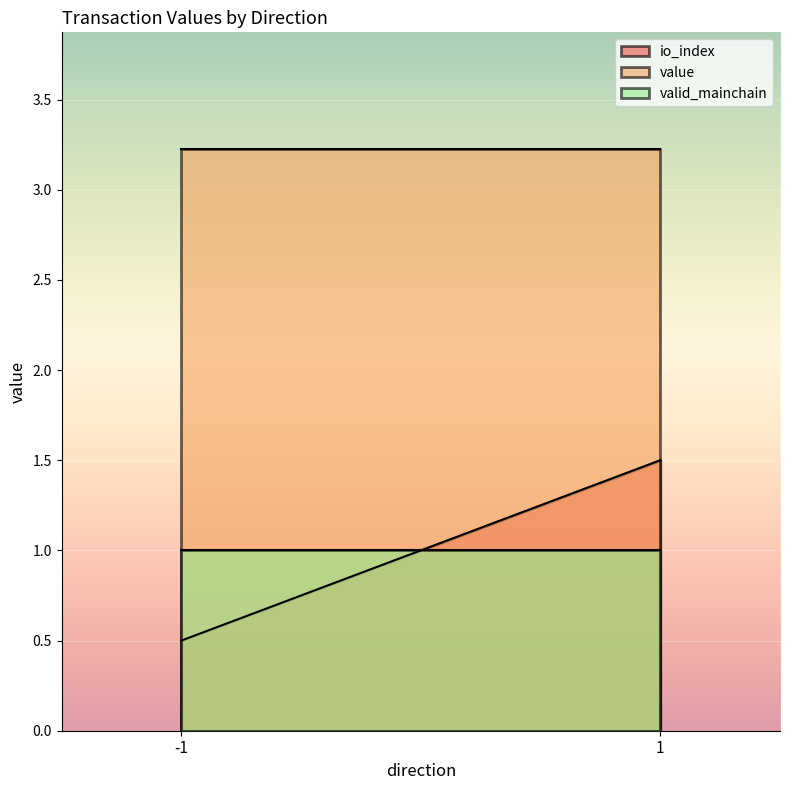

Which series has the largest total across all categories?

value